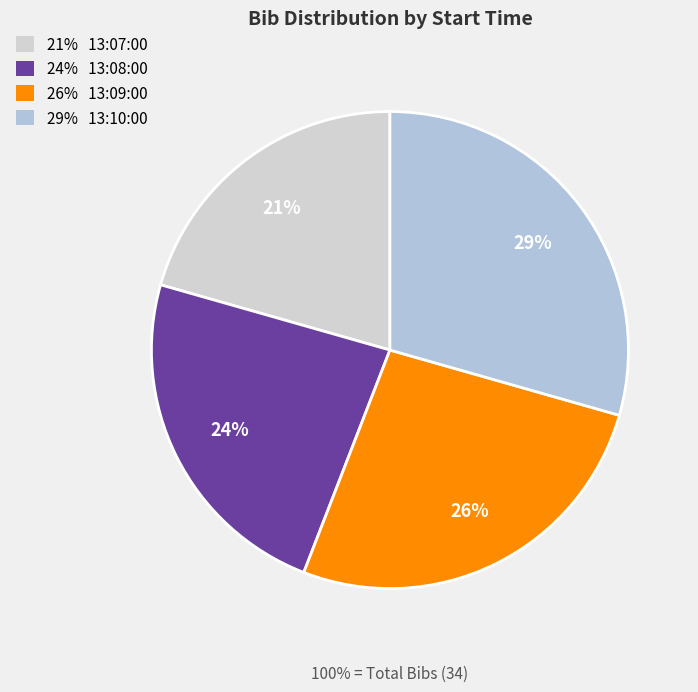

Rank the categories by value from lowest to highest.

21% 13:07:00, 24% 13:08:00, 26% 13:09:00, 29% 13:10:00